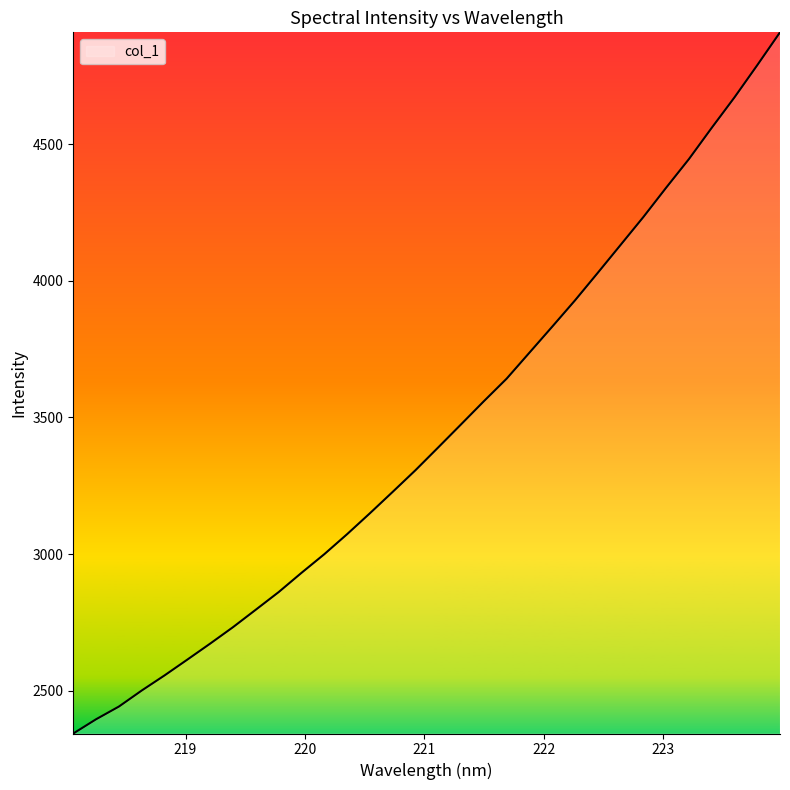

What is the difference between the maximum and minimum values?

2566.0